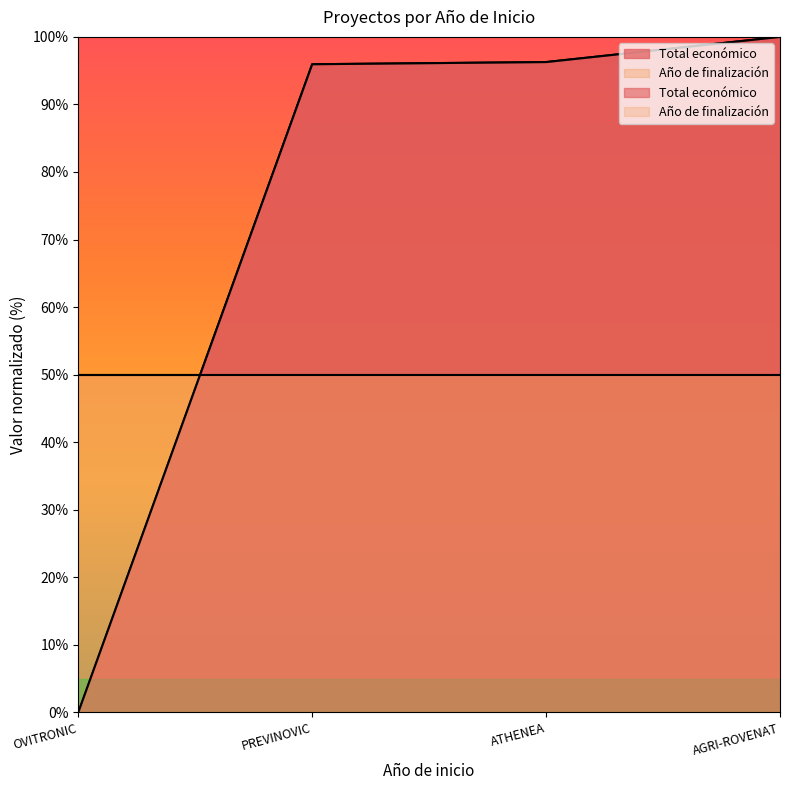

What is the greatest value displayed?

100.0